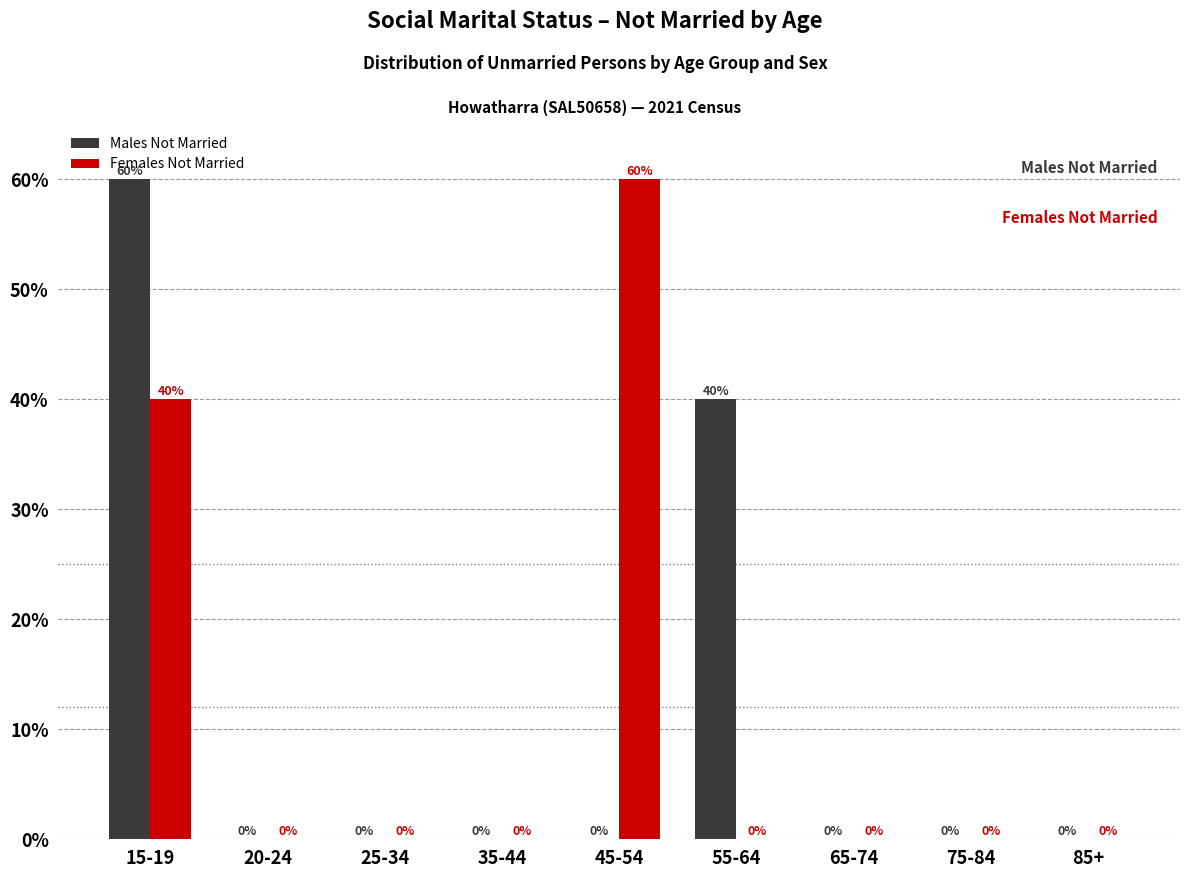

Reading left to right, transcribe all the data shown in this chart.

Males Not Married: 15-19=60	20-24=0	25-34=0	35-44=0	45-54=0	55-64=40	65-74=0	75-84=0	85+=0
Females Not Married: 15-19=40	20-24=0	25-34=0	35-44=0	45-54=60	55-64=0	65-74=0	75-84=0	85+=0